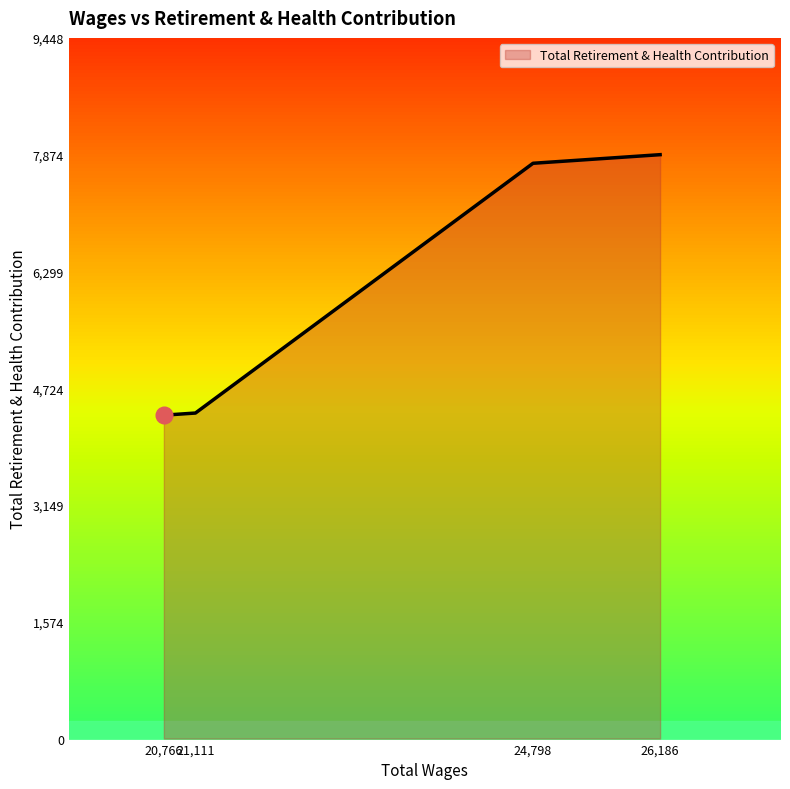

The value at 26,186 is 7874. True or false?

True